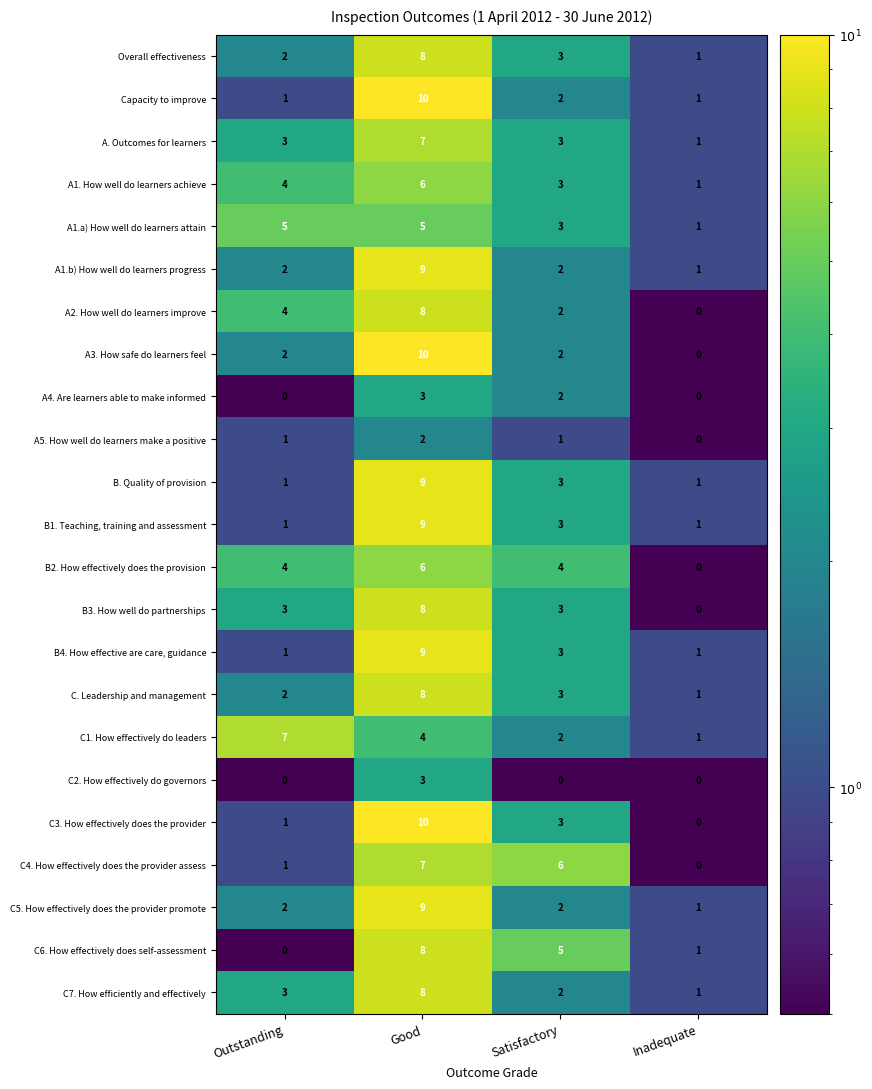

What is the average value of the A2. How well do learners improve series?

4